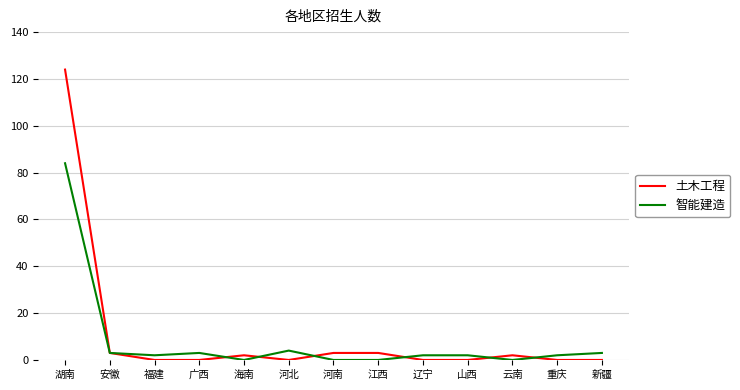

Does the chart have visible grid lines?

Yes